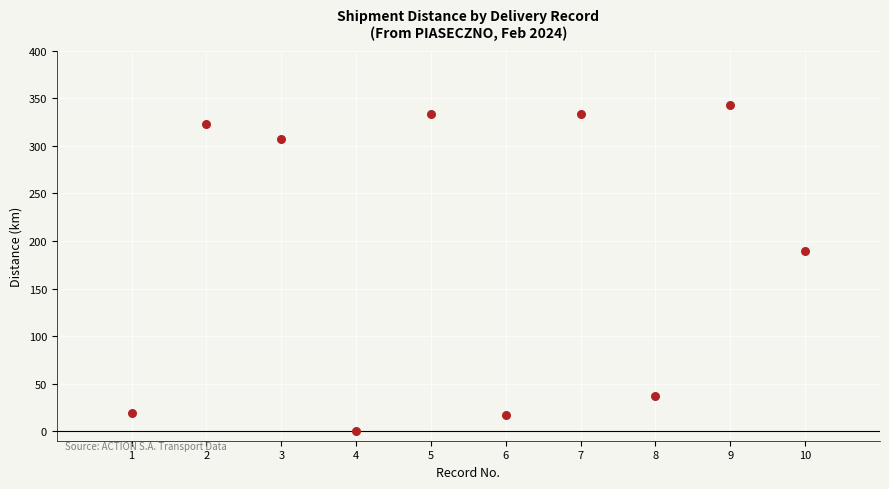

What Y value in the scatter plot is closest to 171?

189